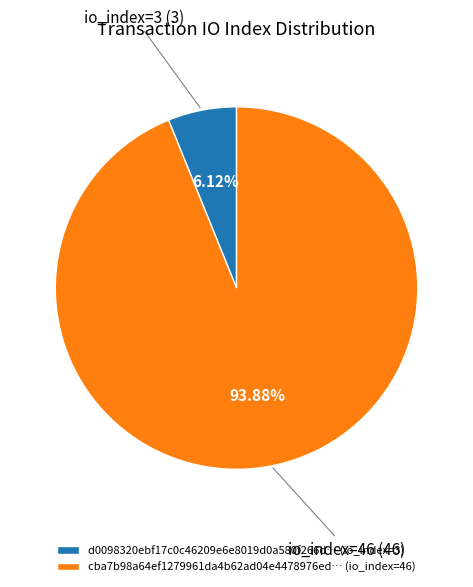

Count the number of slices in the pie.

2